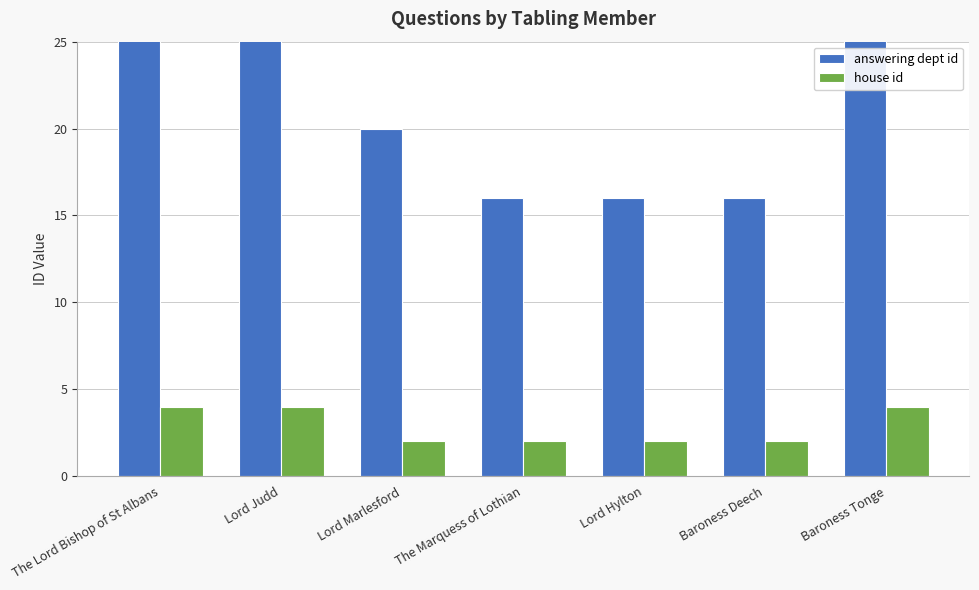

What is the label of the 4th bar from the right?

The Marquess of Lothian